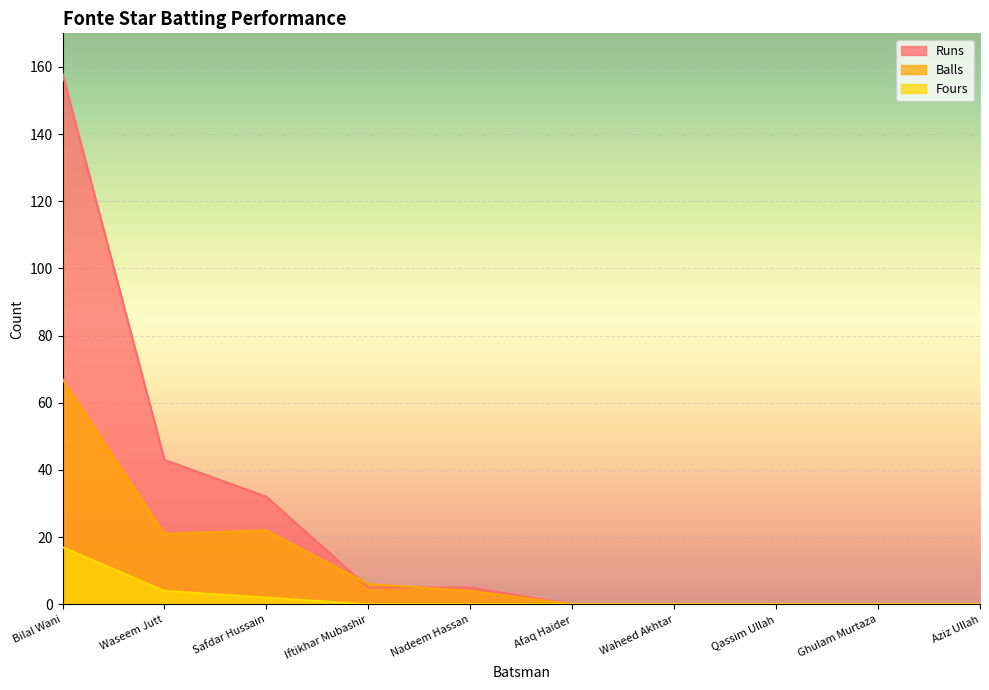

The Balls series shows 27 at Qassim Ullah. True or false?

False